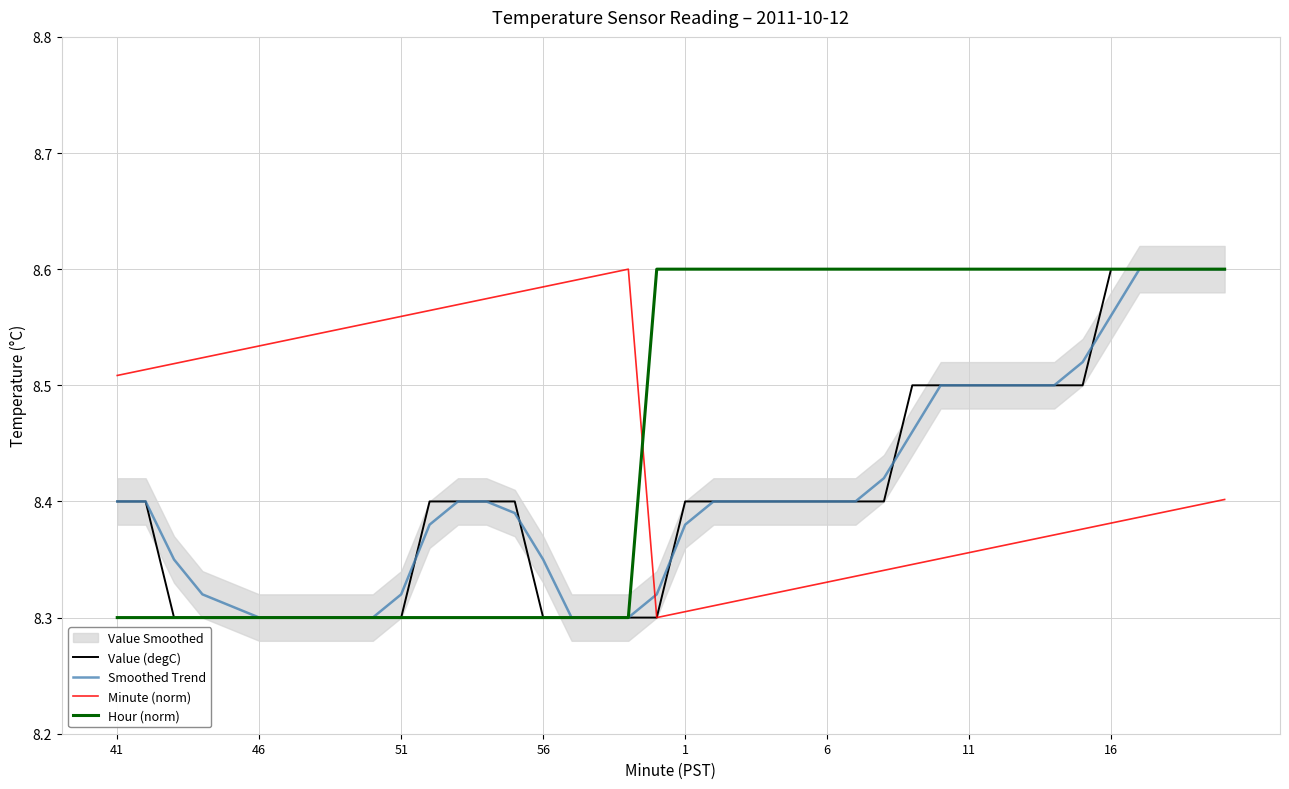

In Minute (norm), how many points are higher than both neighbors (excluding endpoints)?

1